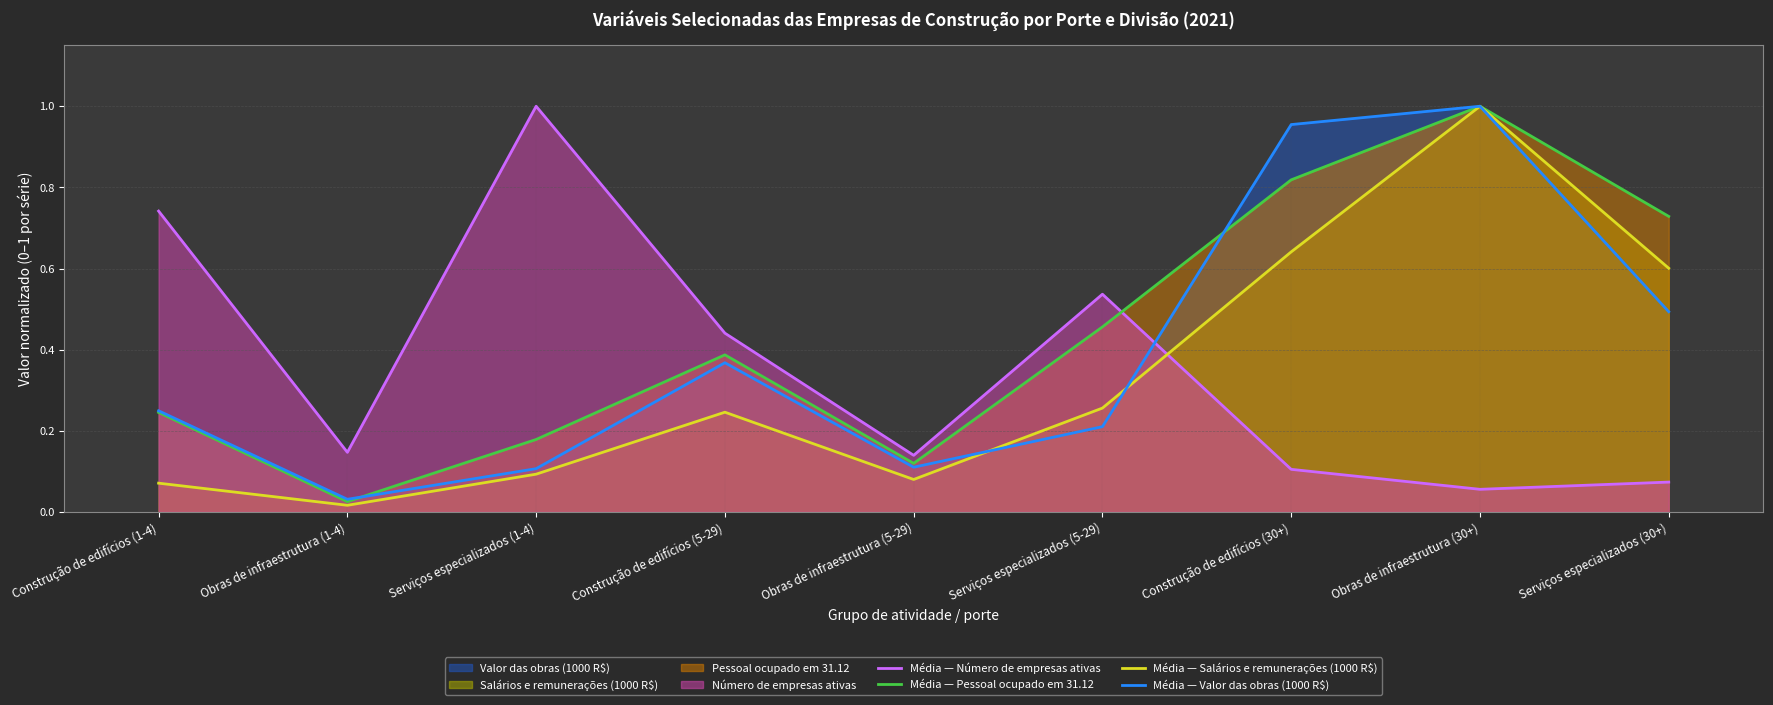

Which category has the lowest value across all series?

Obras de infraestrutura (1-4)